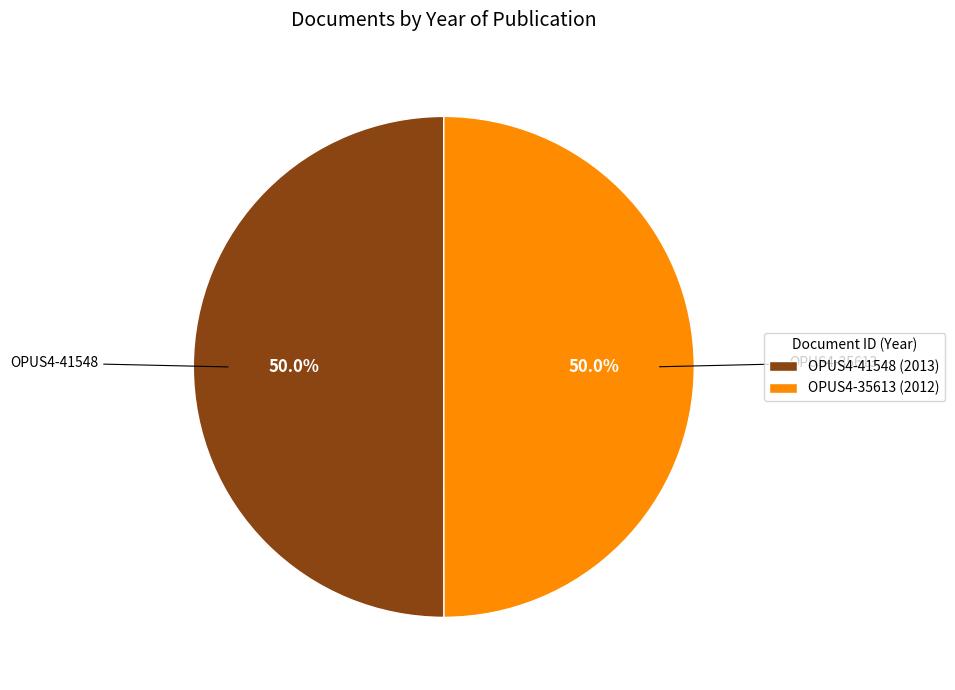

Count the number of slices in the pie.

2